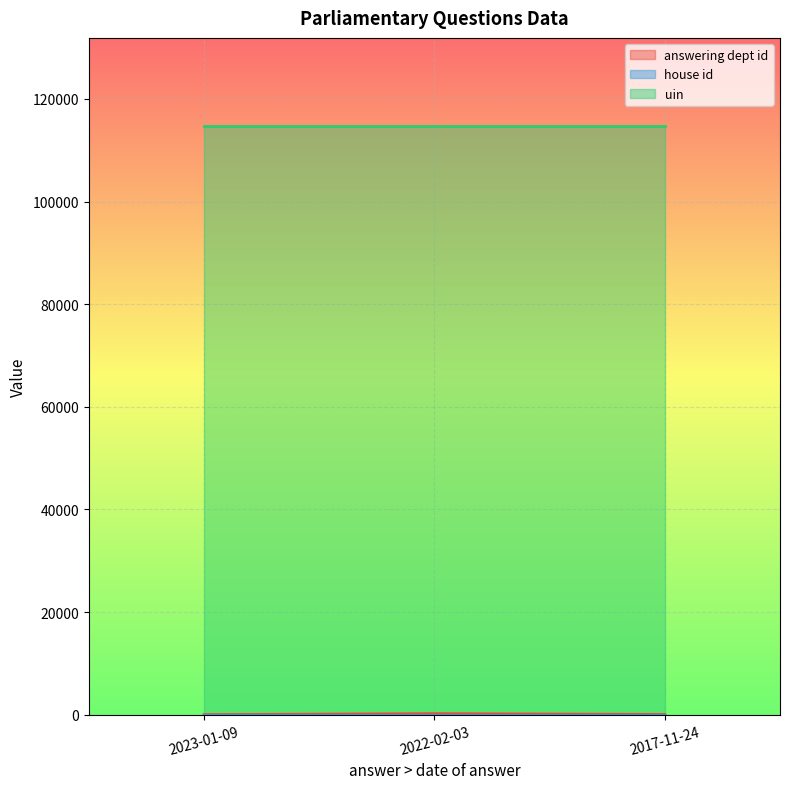

Is it true that answering dept id equals 80 at 2017-11-24?

False